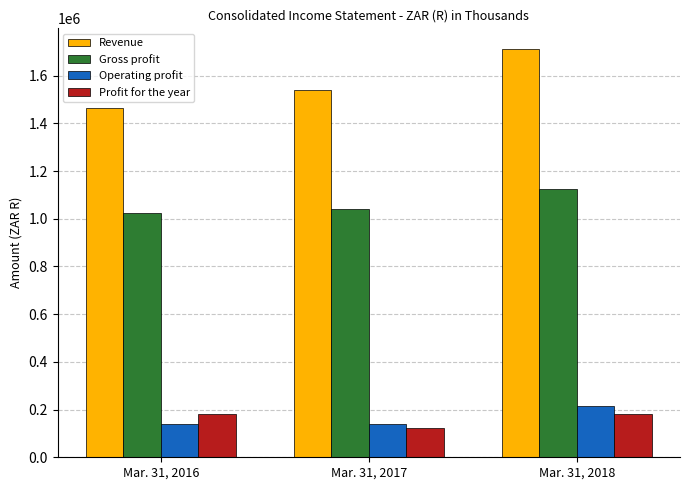

Is the value of Gross profit at Mar. 31, 2017 greater than the value of Operating profit at Mar. 31, 2017?

Yes